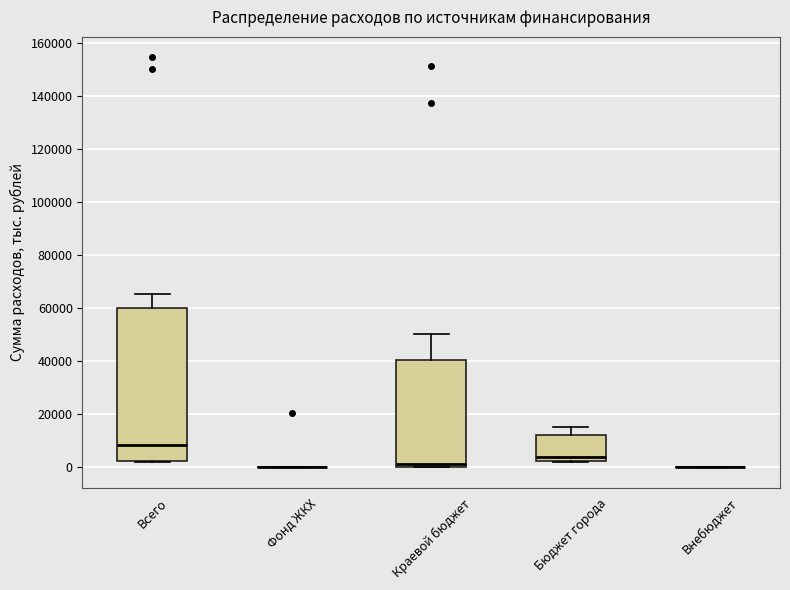

Reading left to right, transcribe this box plot: for each box, give where its median line is, the range the box spans, and where its two whiskers end, as read against the y-axis. The values are not printed on the chart, so give them approximately, as read against the axis.

Всего: median 8000, box 2000 to 60000, whiskers 2000 to 66000
Фонд ЖКХ: box collapsed to a line at 0, whiskers 0 to 0
Краевой бюджет: median 2000, box 0 to 40000, whiskers 0 to 50000
Бюджет города: median 4000, box 2000 to 12000, whiskers 2000 to 16000
Внебюджет: box collapsed to a line at 0, whiskers 0 to 0